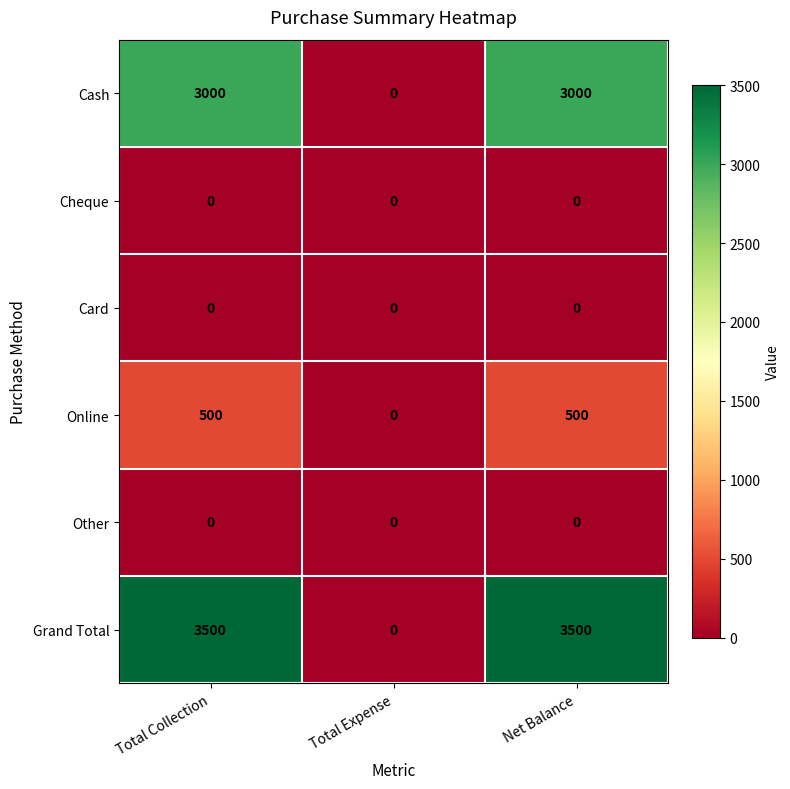

True or false: Grand Total has a value of 1458 at Total Expense.

False